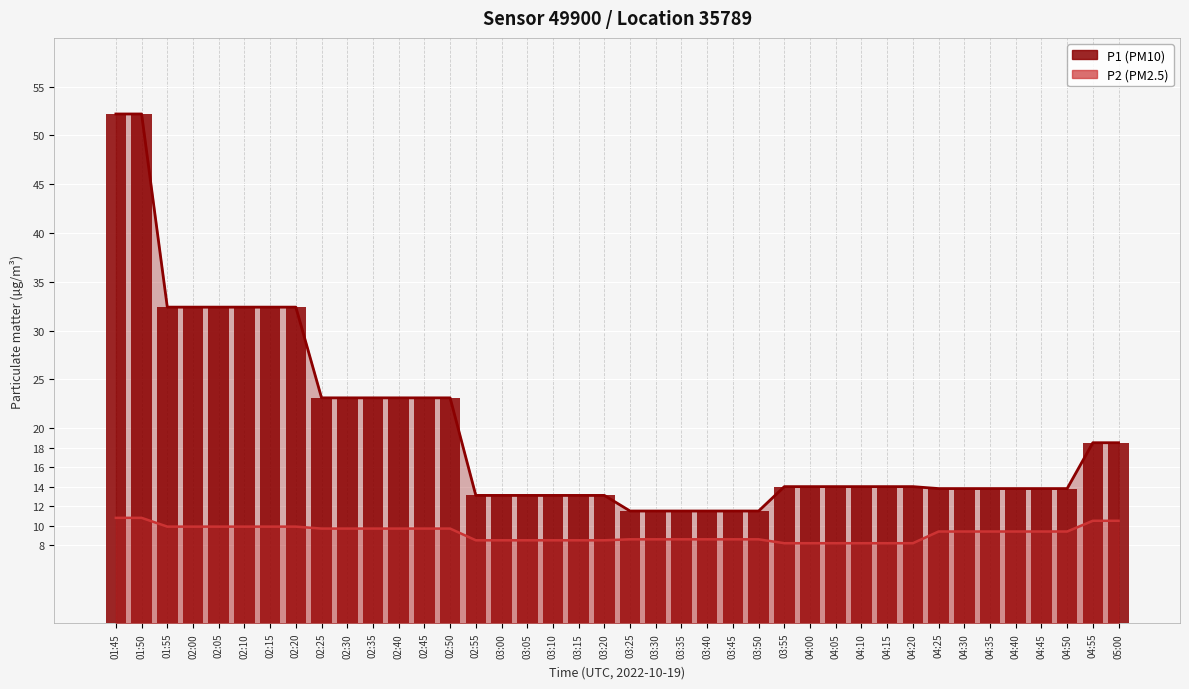

What position from the right is 03:20?

21